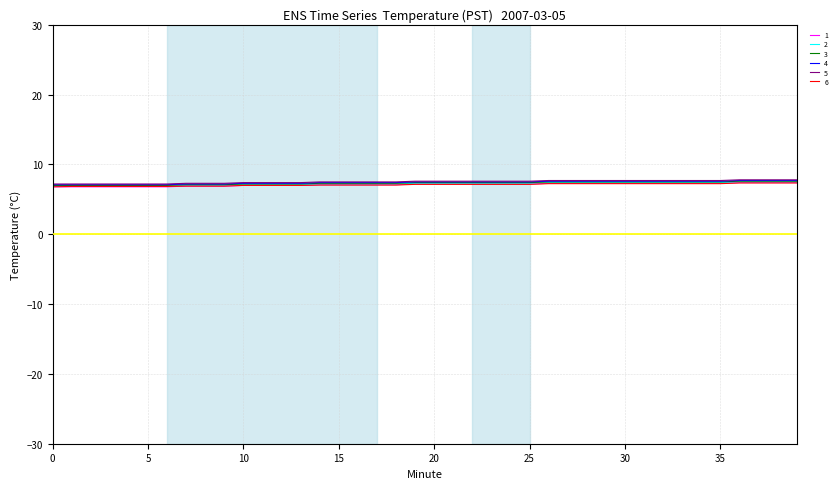

What is the lowest value of the 4 series?

7.1